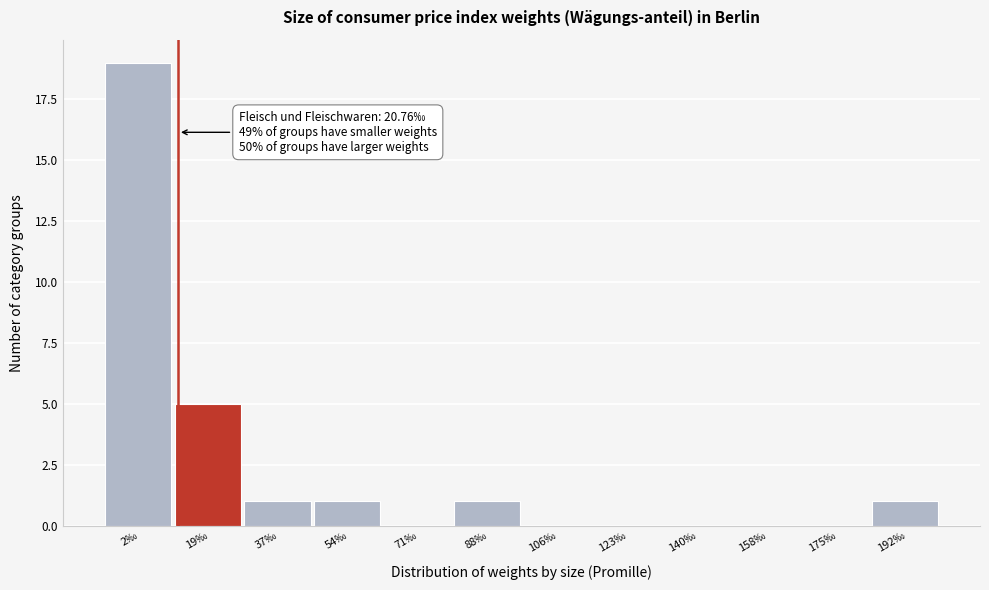

Reading left to right, list all the values displayed in this chart.

2‰=19	19‰=5	37‰=1	54‰=1	71‰=0	88‰=1	106‰=0	123‰=0	140‰=0	158‰=0	175‰=0	192‰=1